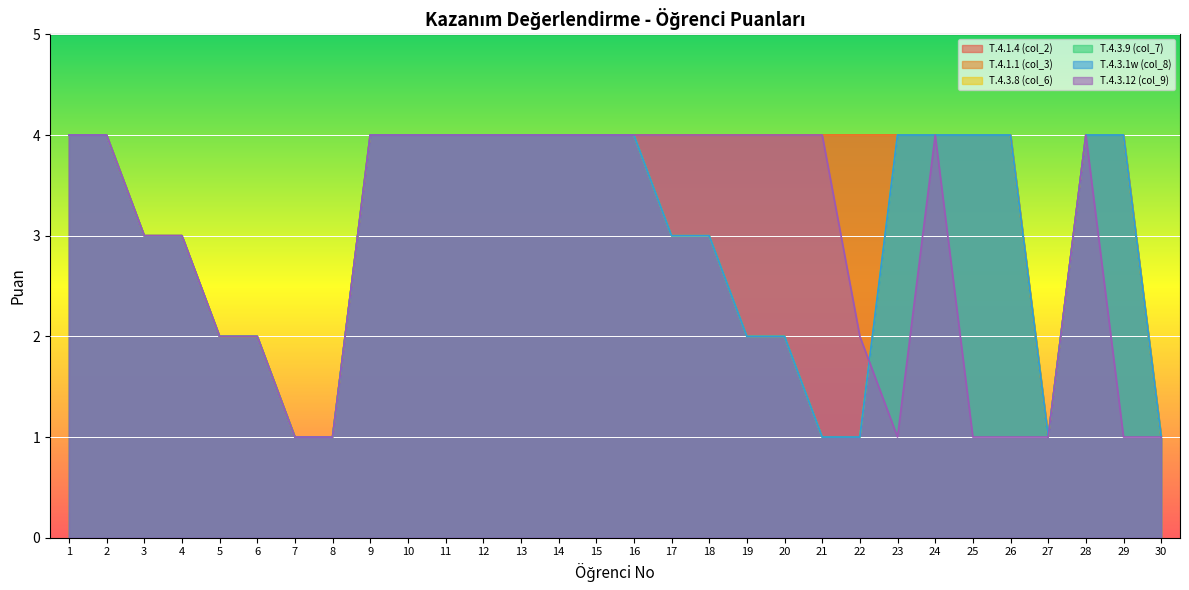

At which category is the sum across all series the highest?

1